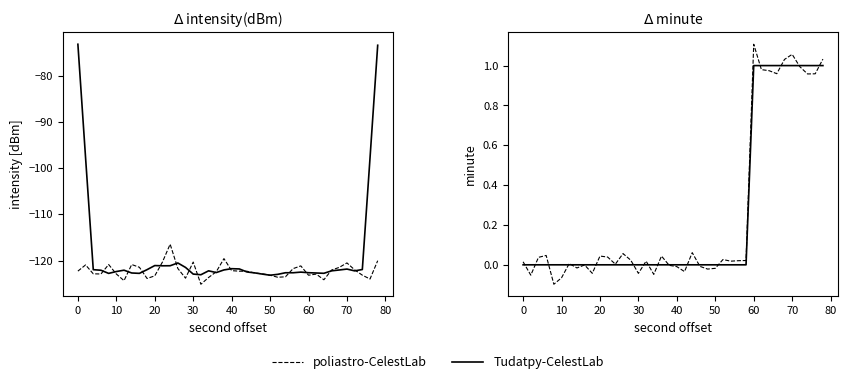

Rank the series at 50 from highest to lowest value.

poliastro-CelestLab, Tudatpy-CelestLab